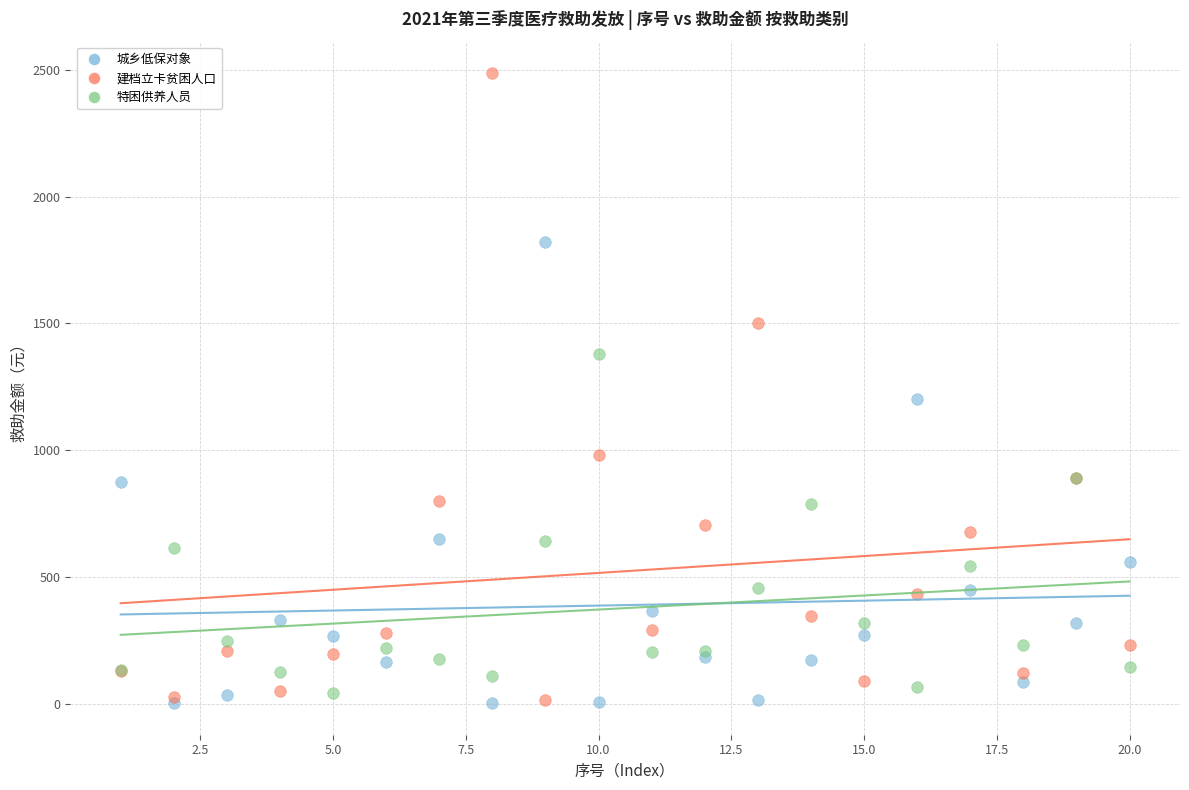

Which series contains the highest Y value?

建档立卡贫困人口